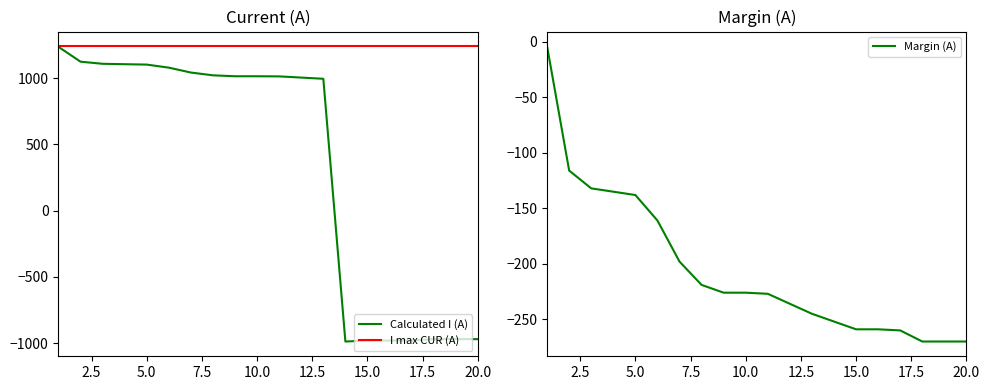

What is the lowest value of the Calculated I (A) series?

-988